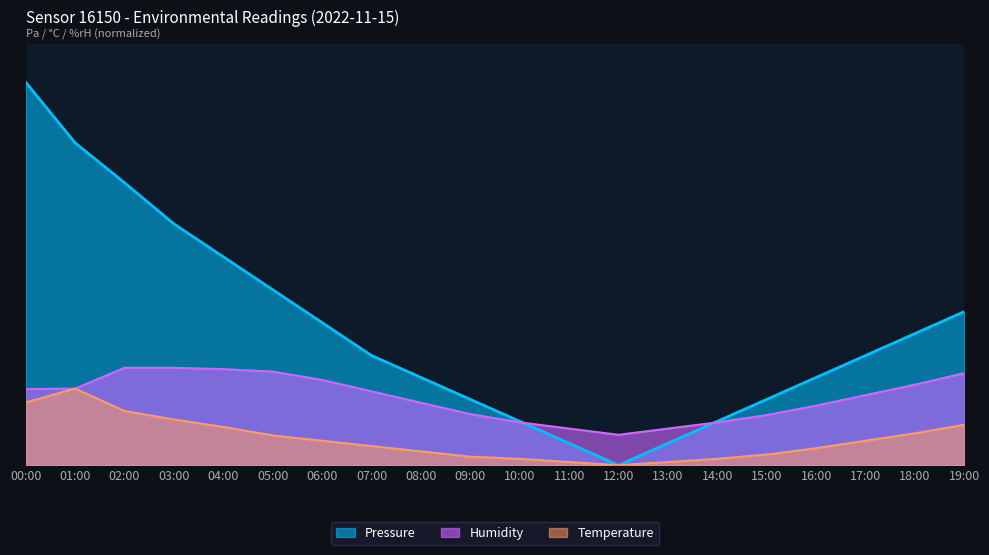

What is the sum of the Pressure values at 10:00 and 05:00?

1.7